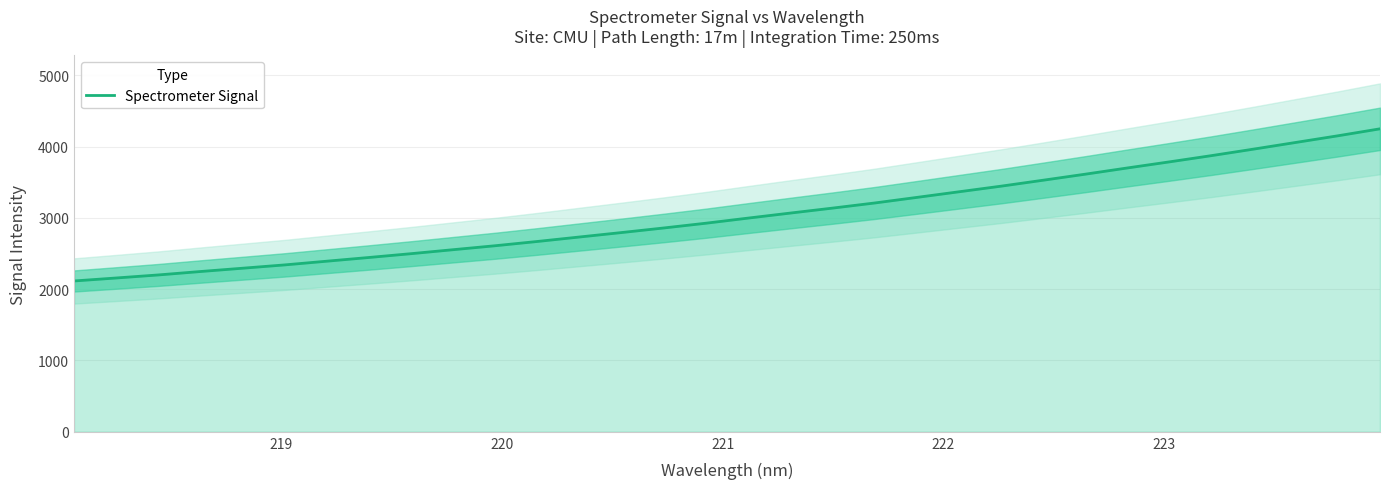

Reading left to right, what are all the values shown in this chart?

2114.8	2156.7	2199.4	2247.4	2293.8	2340.3	2392.4	2444.5	2497.9	2553.9	2609.5	2669.4	2732.1	2794.6	2858.7	2925.4	2997.0	3067.3	3136.8	3208.5	3286.9	3365.6	3444.4	3527.8	3612.4	3699.6	3785.2	3872.7	3964.0	4057.3	4150.6	4248.3